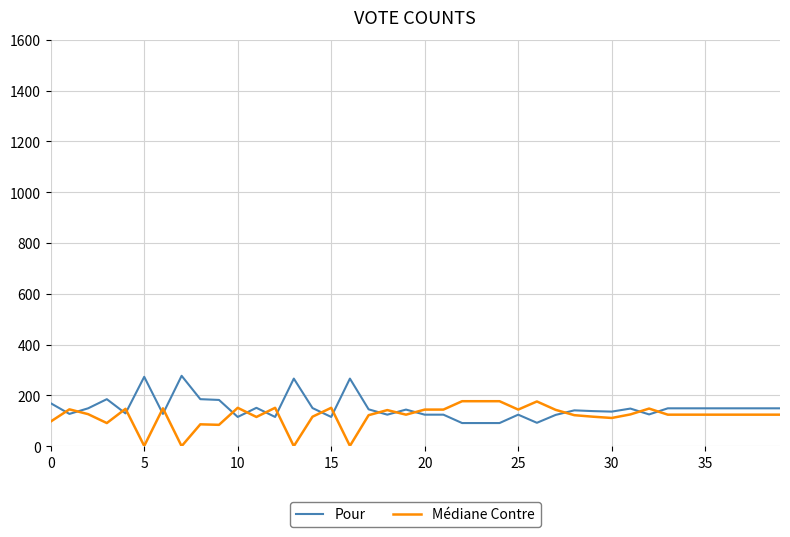

True or false: Pour and Médiane Contre cross at least once.

True